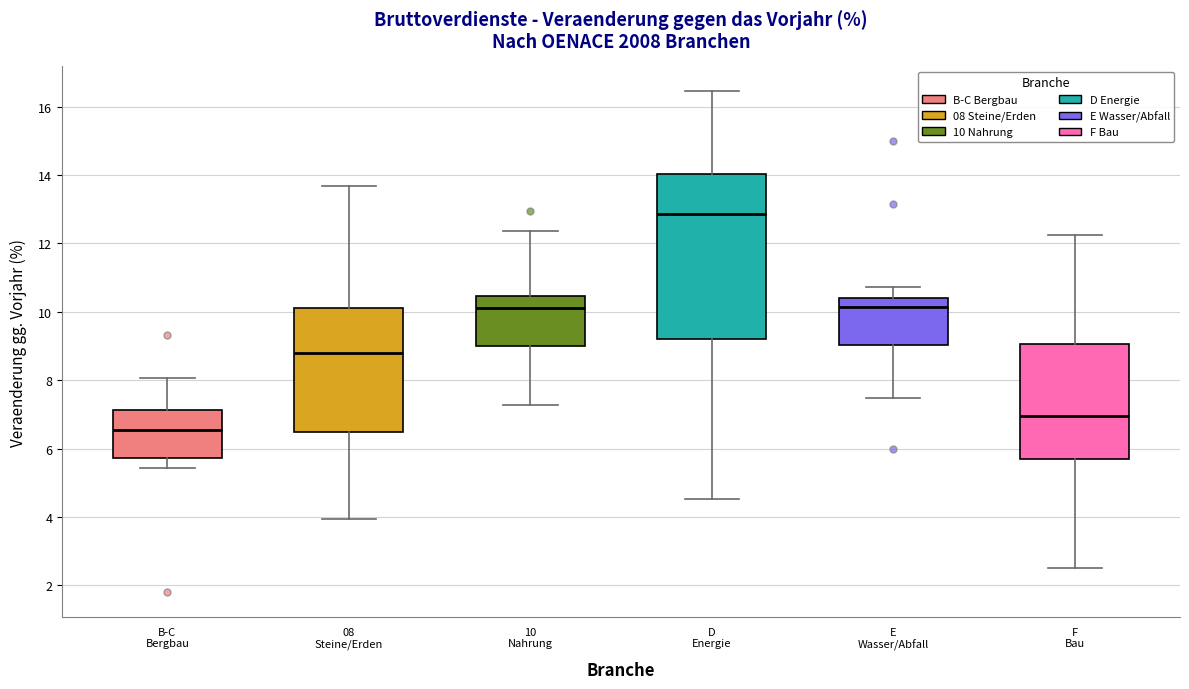

Which box has the lowest median line?

B-C Bergbau